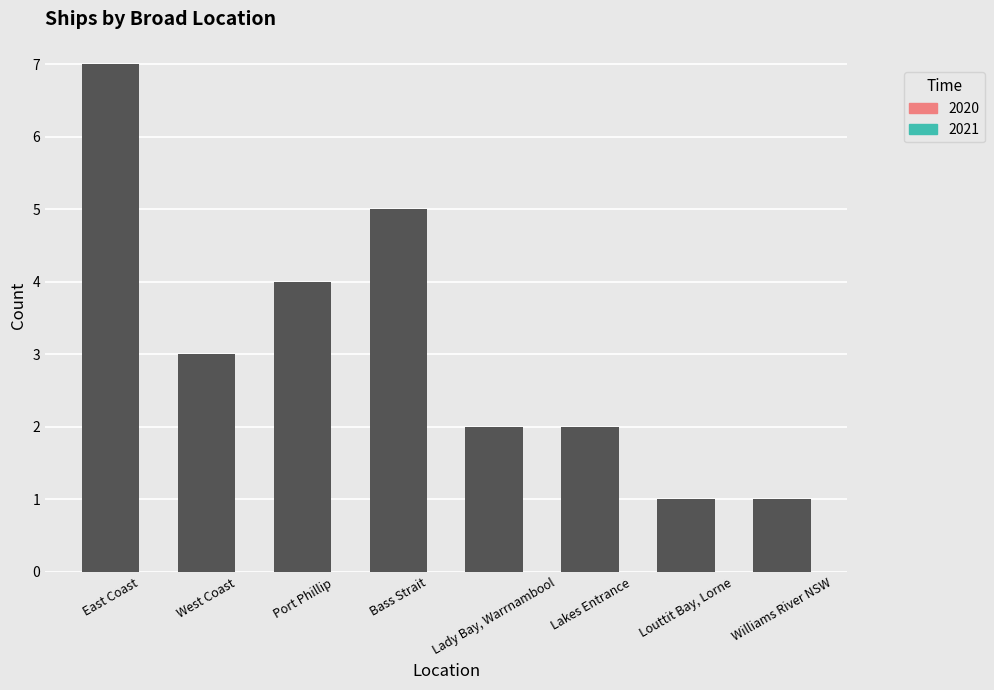

What is the difference between the maximum and minimum values?

6